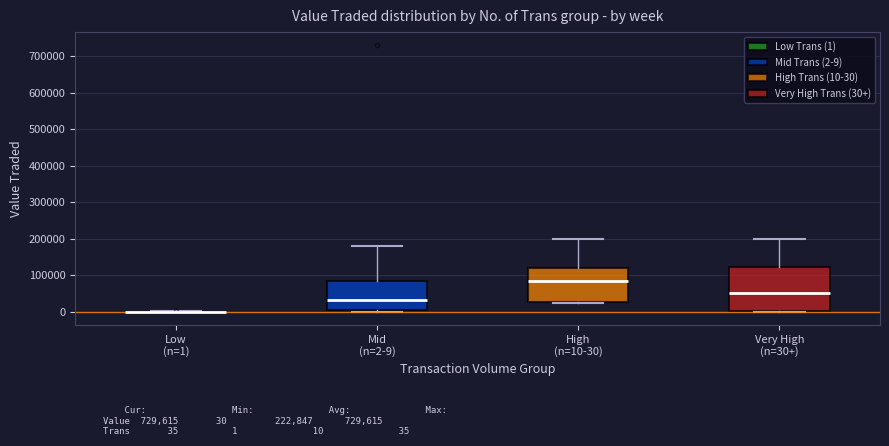

Comparing the boxes themselves (not the whiskers), which one is the tallest?

Very High (n=30+)